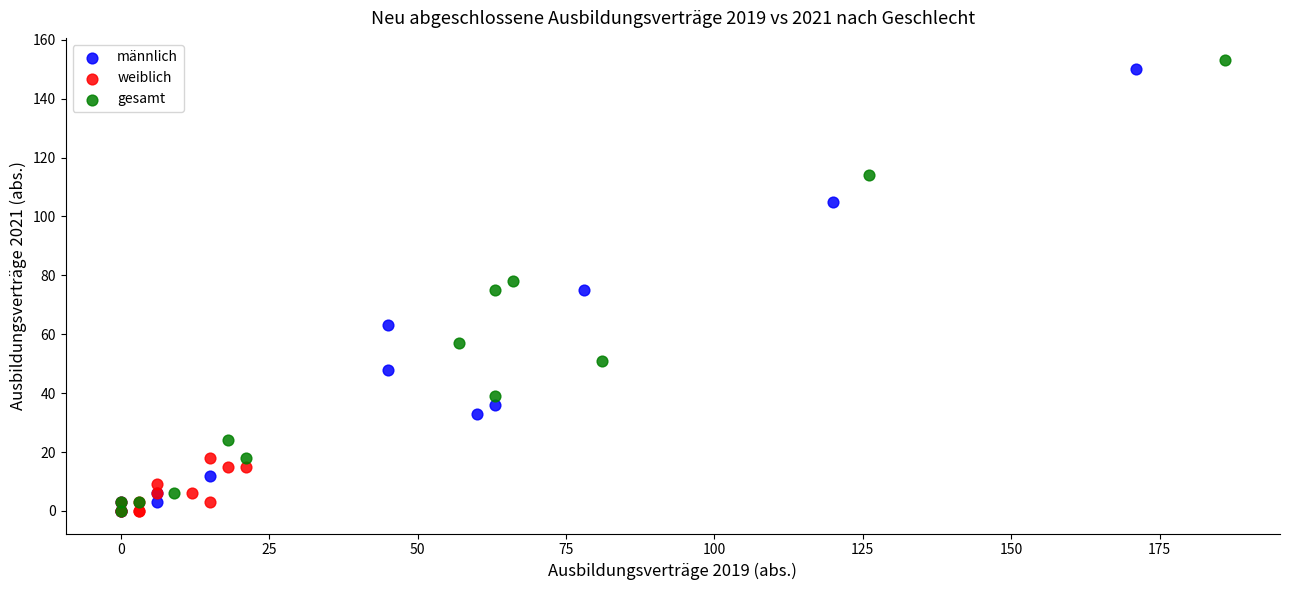

What are all the series names shown in the legend?

männlich, weiblich, gesamt